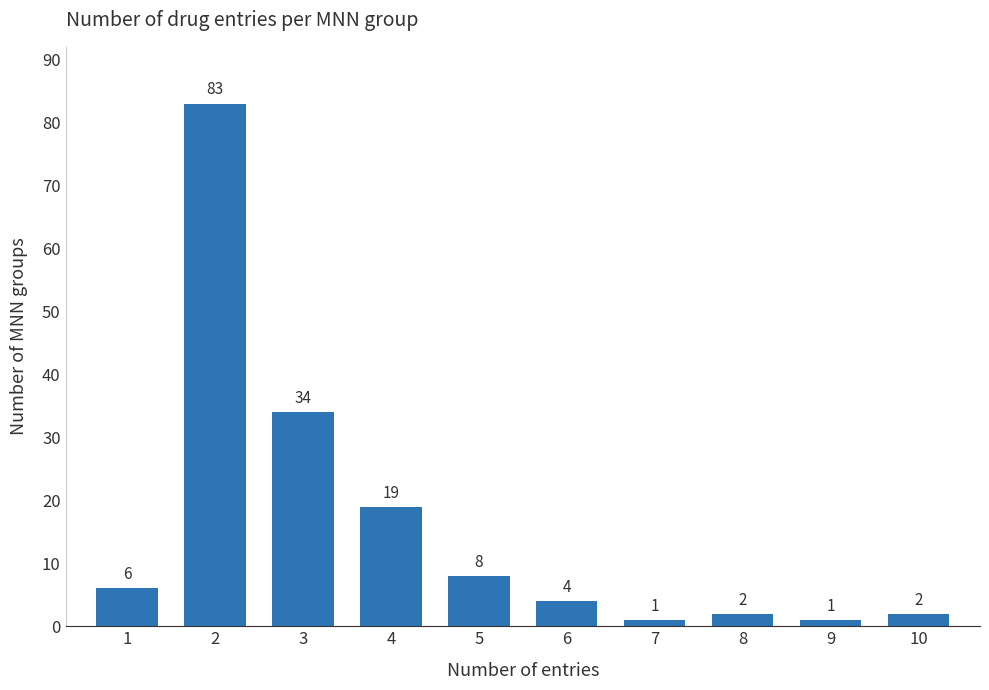

Reading right to left, what are all the values shown in this chart?

10=2	9=1	8=2	7=1	6=4	5=8	4=19	3=34	2=83	1=6